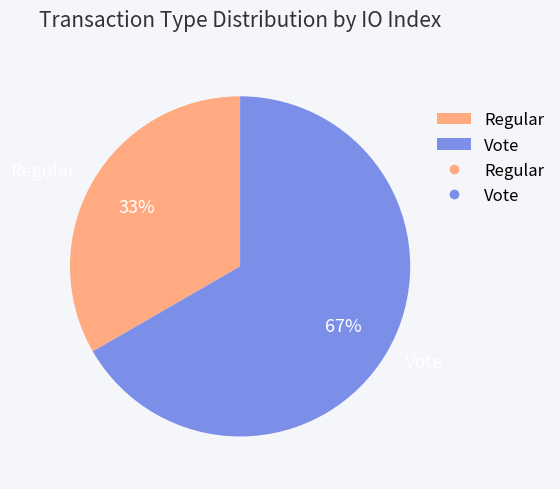

What percentage is the Vote slice, to the nearest percent?

67%